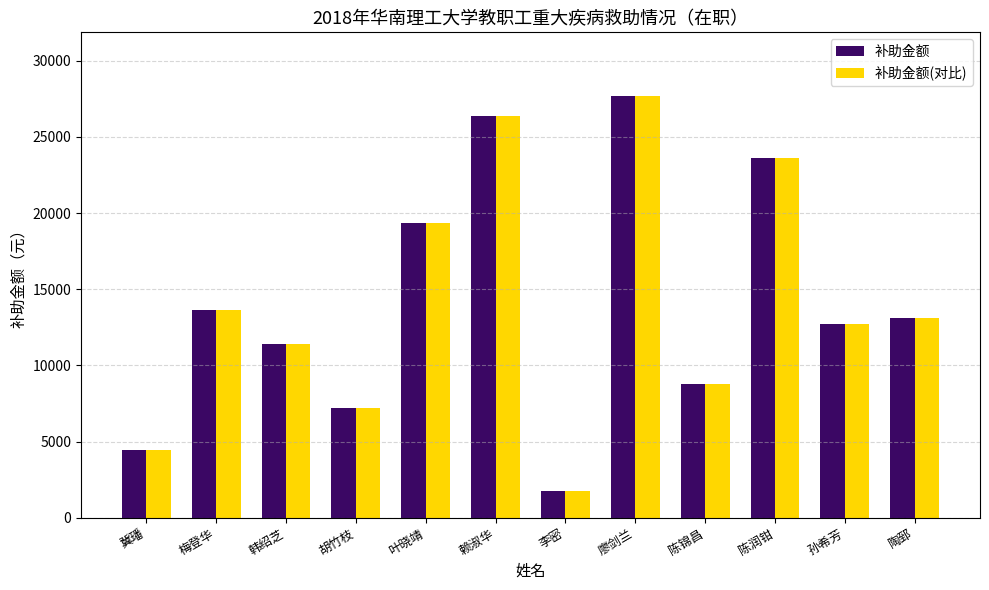

The 补助金额(对比) series shows 19374.4 at 叶晓靖. True or false?

True